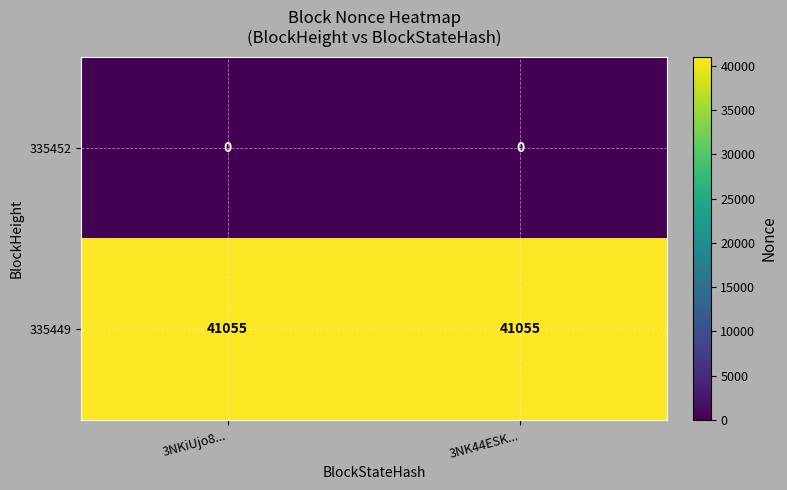

The 335449 series shows 41055 at 3NKiUjo8.... True or false?

True